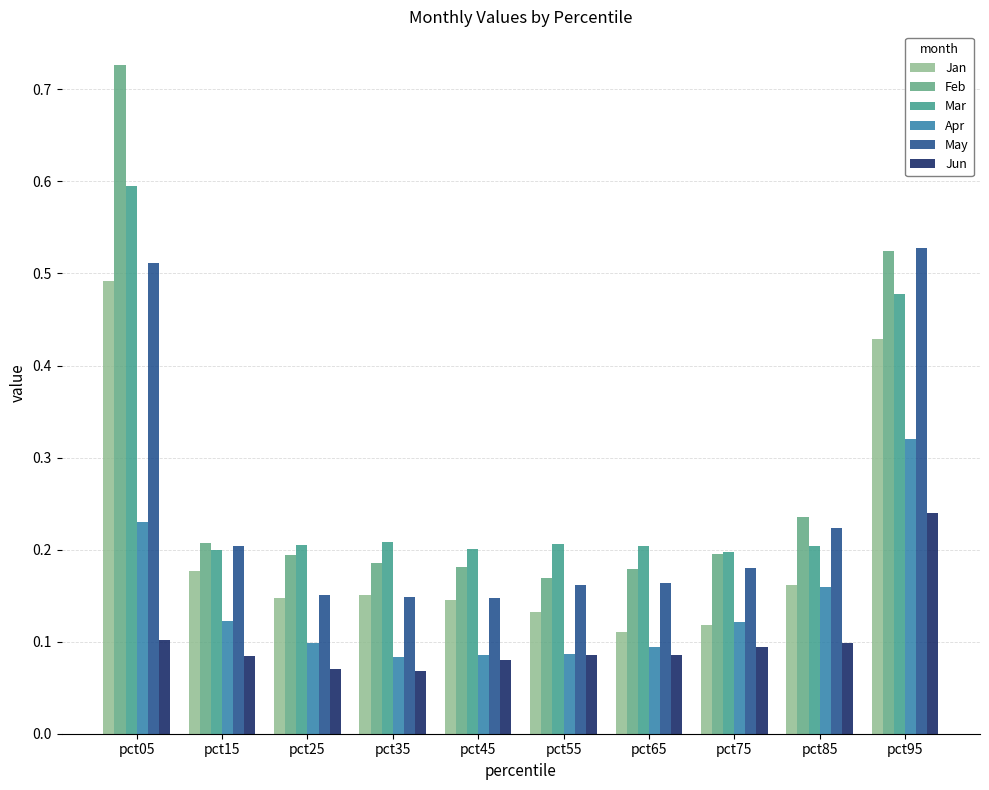

What is the smallest value displayed?

0.1